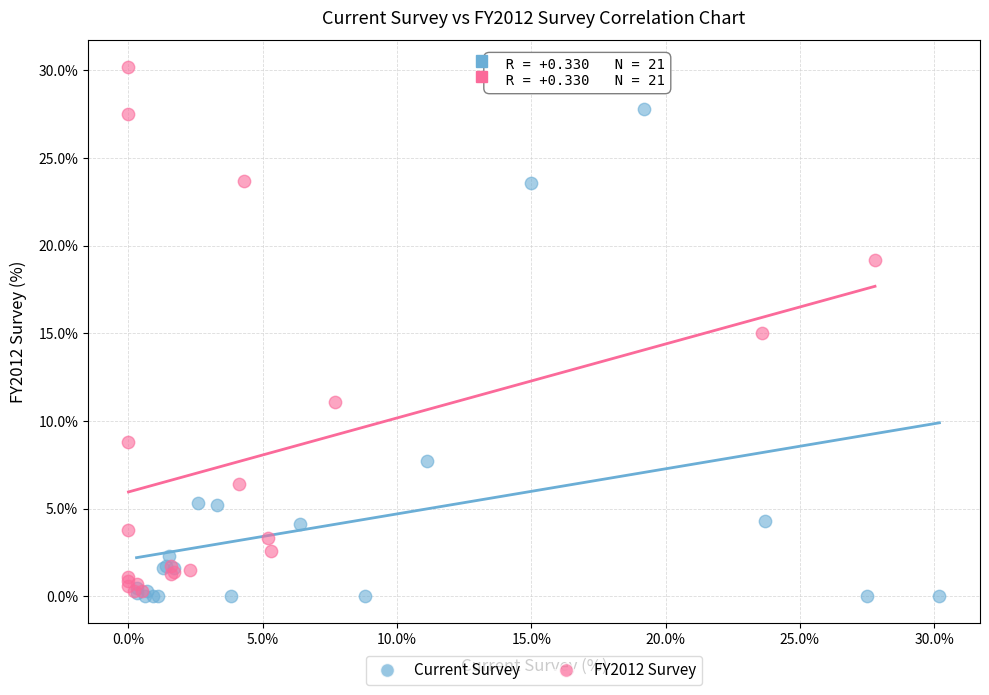

Which series has the widest spread of Y values?

FY2012 Survey